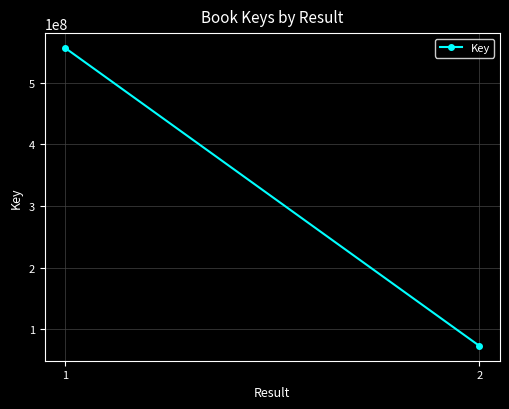

How many data points are less than 556504120?

1